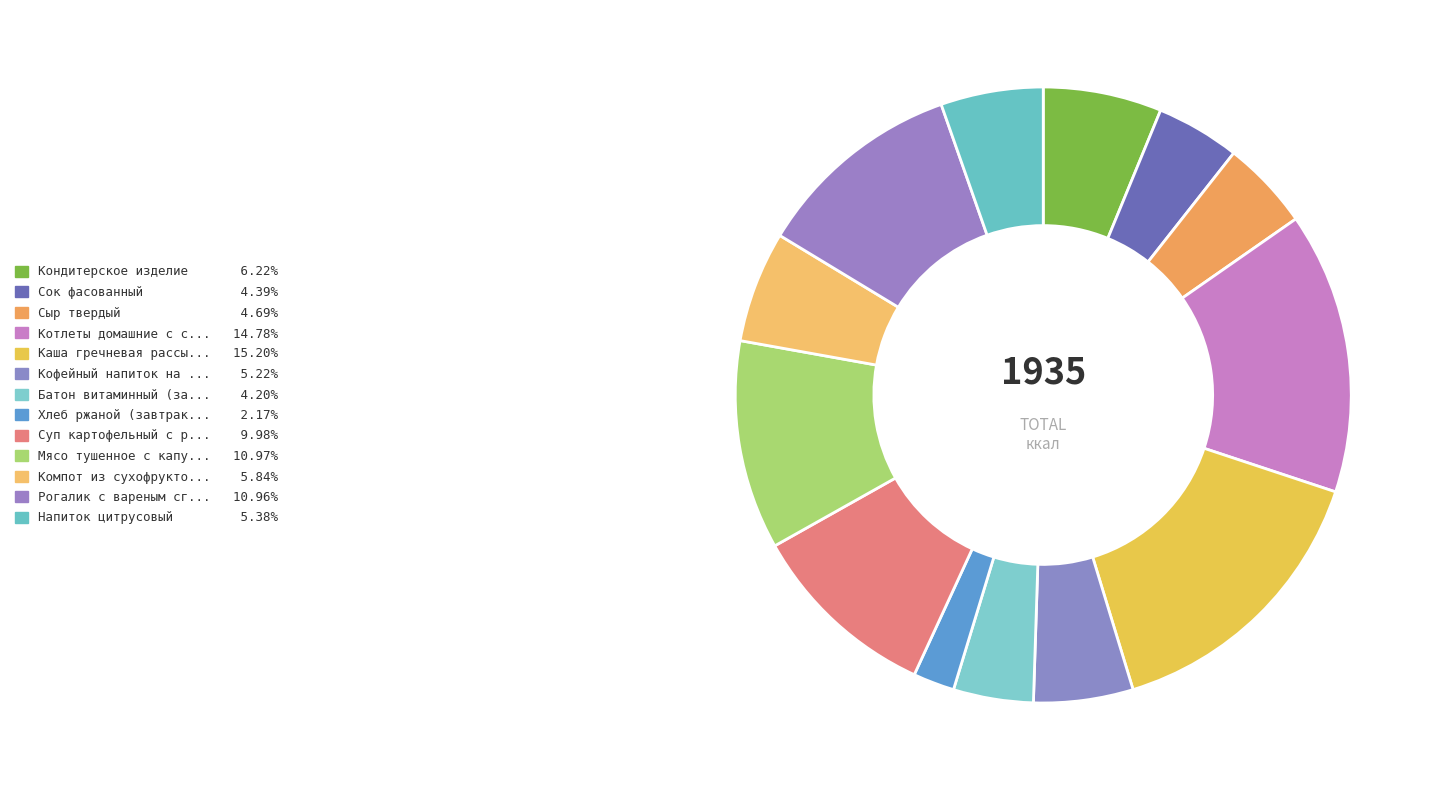

How many slices are in this pie chart?

13